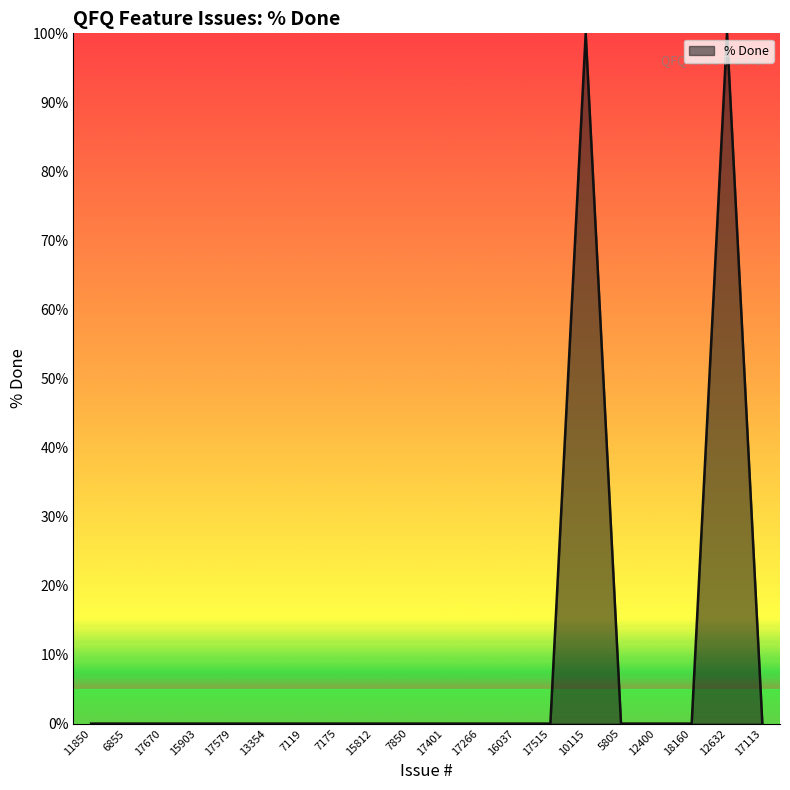

Between 7850 and 12632, which is larger?

12632